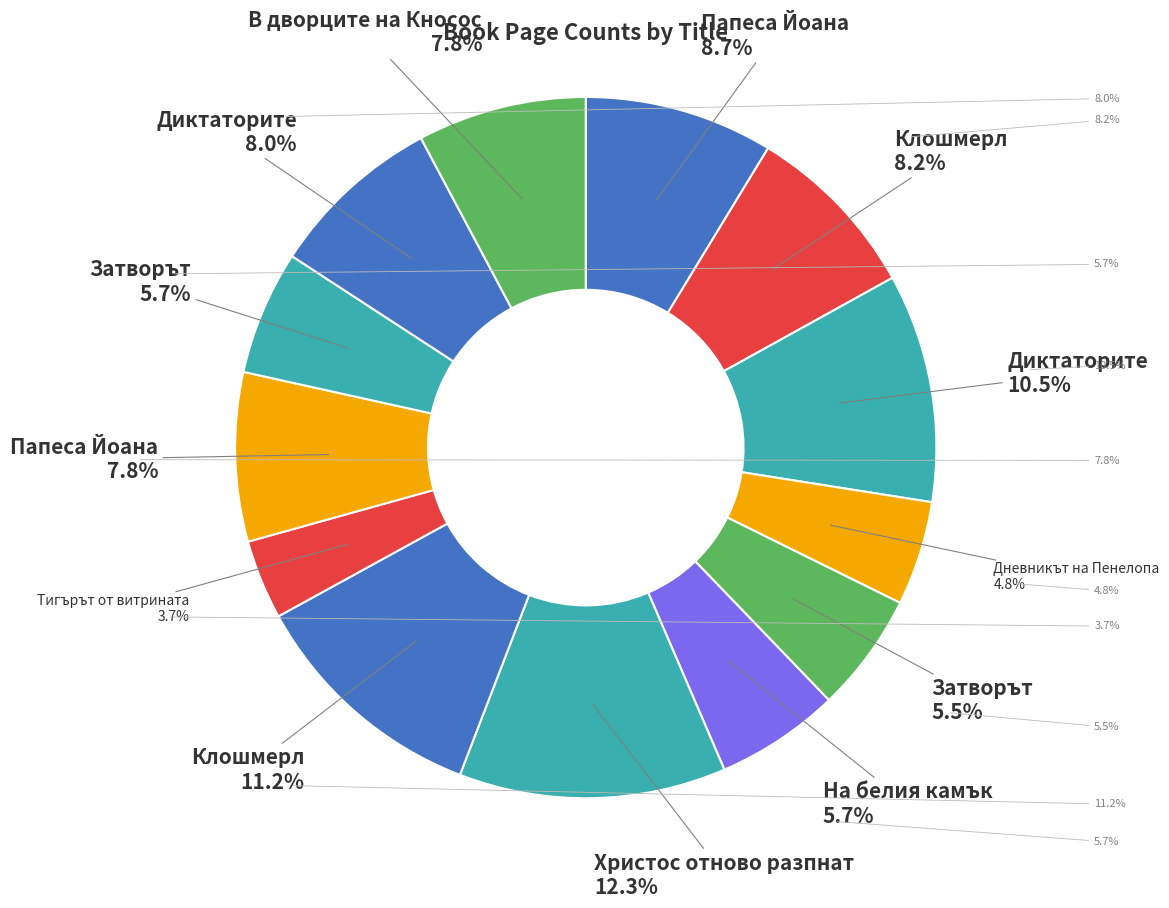

What percentage is NOT represented by Дневникът на Пенелопа?

95.2%